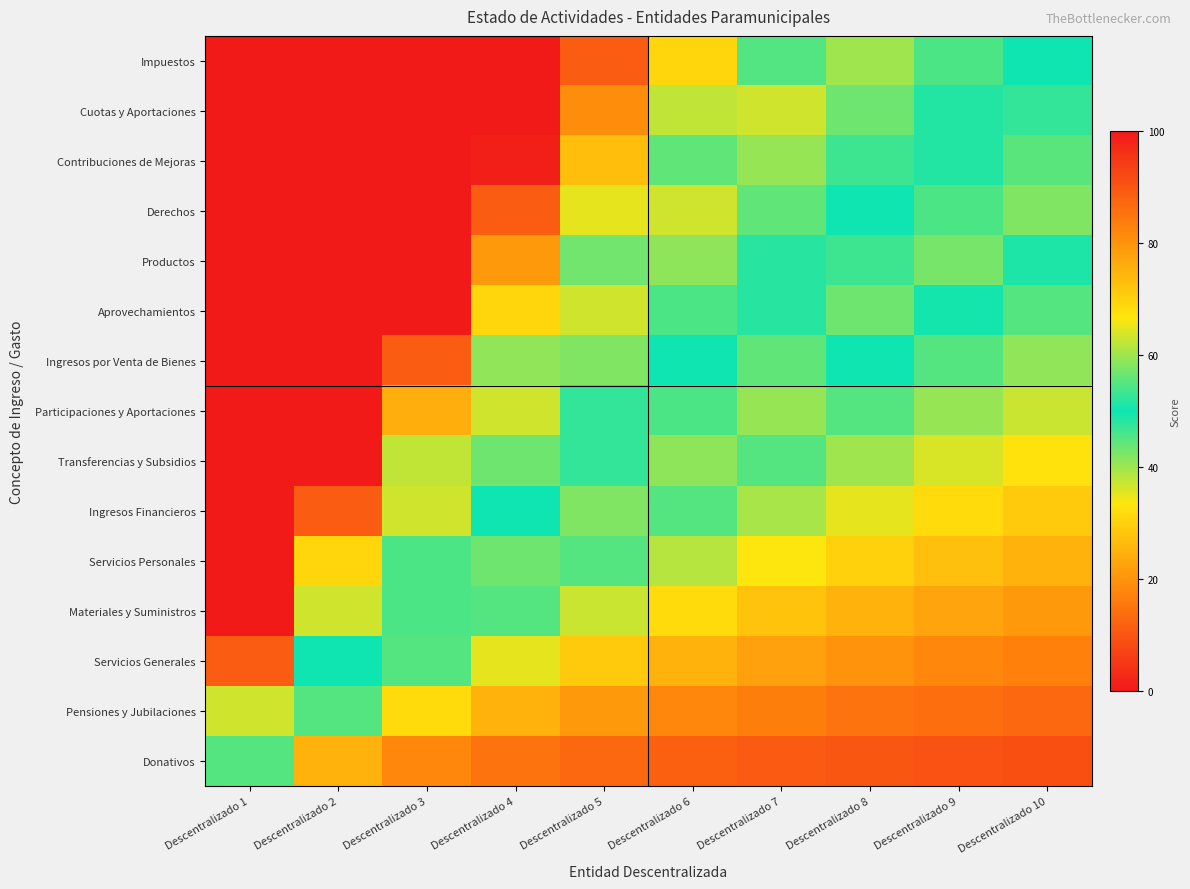

Reading right to left, extract all data points from this chart.

Impuestos: Descentralizado 10=50.0	Descentralizado 9=54.4	Descentralizado 8=60.0	Descentralizado 7=54.7	Descentralizado 6=69.0	Descentralizado 5=89.0	Descentralizado 4=100.0	Descentralizado 3=100.0	Descentralizado 2=100.0	Descentralizado 1=100.0
Cuotas y Aportaciones: Descentralizado 10=47.3	Descentralizado 9=51.5	Descentralizado 8=56.7	Descentralizado 7=63.3	Descentralizado 6=62.3	Descentralizado 5=81.0	Descentralizado 4=100.0	Descentralizado 3=100.0	Descentralizado 2=100.0	Descentralizado 1=100.0
Contribuciones de Mejoras: Descentralizado 10=44.7	Descentralizado 9=48.5	Descentralizado 8=53.3	Descentralizado 7=59.5	Descentralizado 6=55.7	Descentralizado 5=73.0	Descentralizado 4=99.0	Descentralizado 3=100.0	Descentralizado 2=100.0	Descentralizado 1=100.0
Derechos: Descentralizado 10=42.0	Descentralizado 9=45.6	Descentralizado 8=50.0	Descentralizado 7=55.7	Descentralizado 6=63.3	Descentralizado 5=65.0	Descentralizado 4=89.0	Descentralizado 3=100.0	Descentralizado 2=100.0	Descentralizado 1=100.0
Productos: Descentralizado 10=49.0	Descentralizado 9=42.6	Descentralizado 8=46.7	Descentralizado 7=51.9	Descentralizado 6=58.9	Descentralizado 5=57.0	Descentralizado 4=79.0	Descentralizado 3=100.0	Descentralizado 2=100.0	Descentralizado 1=100.0
Aprovechamientos: Descentralizado 10=45.0	Descentralizado 9=49.4	Descentralizado 8=43.3	Descentralizado 7=48.1	Descentralizado 6=54.4	Descentralizado 5=63.3	Descentralizado 4=69.0	Descentralizado 3=100.0	Descentralizado 2=100.0	Descentralizado 1=100.0
Ingresos por Venta de Bienes: Descentralizado 10=41.0	Descentralizado 9=45.0	Descentralizado 8=50.0	Descentralizado 7=44.3	Descentralizado 6=50.0	Descentralizado 5=58.0	Descentralizado 4=59.0	Descentralizado 3=89.0	Descentralizado 2=100.0	Descentralizado 1=100.0
Participaciones y Aportaciones: Descentralizado 10=37.0	Descentralizado 9=40.6	Descentralizado 8=45.0	Descentralizado 7=40.5	Descentralizado 6=45.6	Descentralizado 5=52.7	Descentralizado 4=63.3	Descentralizado 3=75.7	Descentralizado 2=100.0	Descentralizado 1=100.0
Transferencias y Subsidios: Descentralizado 10=33.0	Descentralizado 9=36.1	Descentralizado 8=40.0	Descentralizado 7=45.0	Descentralizado 6=41.1	Descentralizado 5=47.3	Descentralizado 4=56.7	Descentralizado 3=62.3	Descentralizado 2=100.0	Descentralizado 1=100.0
Ingresos Financieros: Descentralizado 10=29.0	Descentralizado 9=31.7	Descentralizado 8=35.0	Descentralizado 7=39.3	Descentralizado 6=45.0	Descentralizado 5=42.0	Descentralizado 4=50.0	Descentralizado 3=63.3	Descentralizado 2=89.0	Descentralizado 1=100.0
Servicios Personales: Descentralizado 10=25.0	Descentralizado 9=27.2	Descentralizado 8=30.0	Descentralizado 7=33.6	Descentralizado 6=38.3	Descentralizado 5=45.0	Descentralizado 4=43.3	Descentralizado 3=54.4	Descentralizado 2=69.0	Descentralizado 1=100.0
Materiales y Suministros: Descentralizado 10=21.0	Descentralizado 9=22.8	Descentralizado 8=25.0	Descentralizado 7=27.9	Descentralizado 6=31.7	Descentralizado 5=37.0	Descentralizado 4=45.0	Descentralizado 3=45.6	Descentralizado 2=63.3	Descentralizado 1=100.0
Servicios Generales: Descentralizado 10=17.0	Descentralizado 9=18.3	Descentralizado 8=20.0	Descentralizado 7=22.1	Descentralizado 6=25.0	Descentralizado 5=29.0	Descentralizado 4=35.0	Descentralizado 3=45.0	Descentralizado 2=50.0	Descentralizado 1=89.0
Pensiones y Jubilaciones: Descentralizado 10=13.0	Descentralizado 9=13.9	Descentralizado 8=15.0	Descentralizado 7=16.4	Descentralizado 6=18.3	Descentralizado 5=21.0	Descentralizado 4=25.0	Descentralizado 3=31.7	Descentralizado 2=45.0	Descentralizado 1=63.3
Donativos: Descentralizado 10=9.0	Descentralizado 9=9.4	Descentralizado 8=10.0	Descentralizado 7=10.7	Descentralizado 6=11.7	Descentralizado 5=13.0	Descentralizado 4=15.0	Descentralizado 3=18.3	Descentralizado 2=25.0	Descentralizado 1=45.0